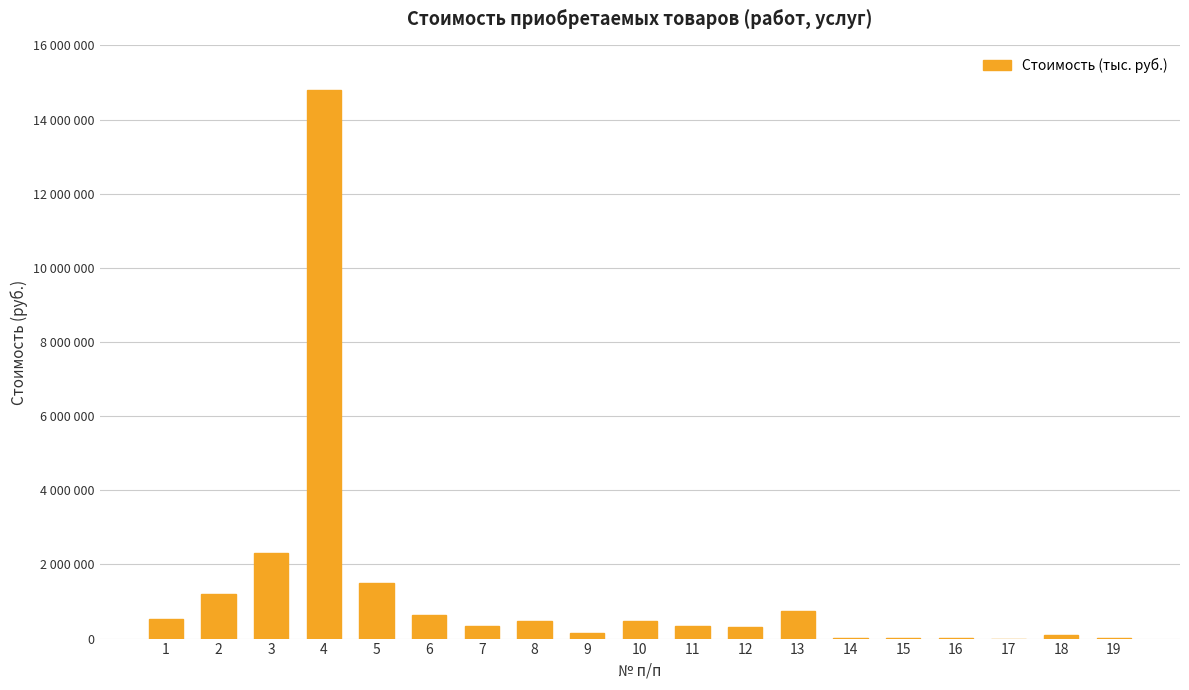

Are the bars horizontal?

No